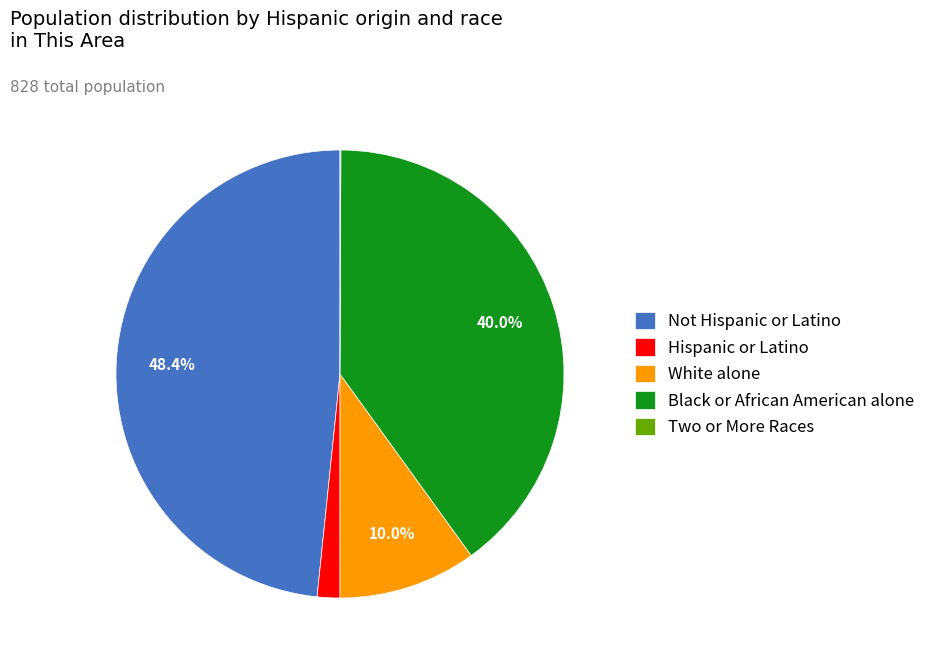

Approximately how many times larger is the value at Black or African American alone compared to Not Hispanic or Latino?

0.8